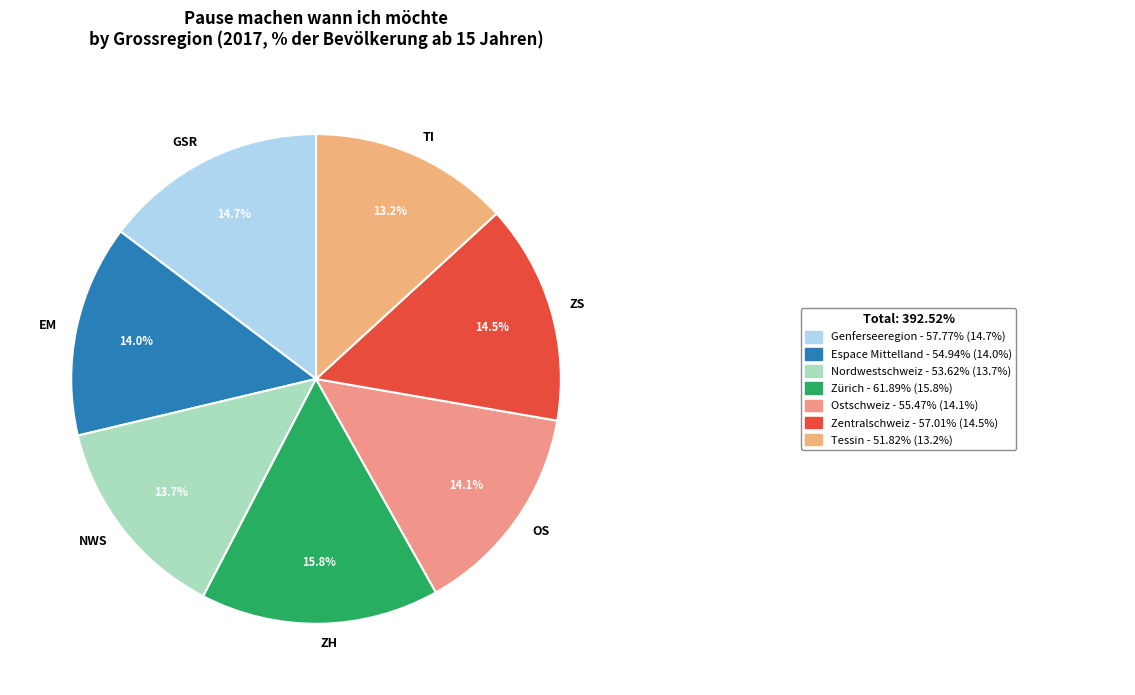

Is ZH the majority of the pie?

No